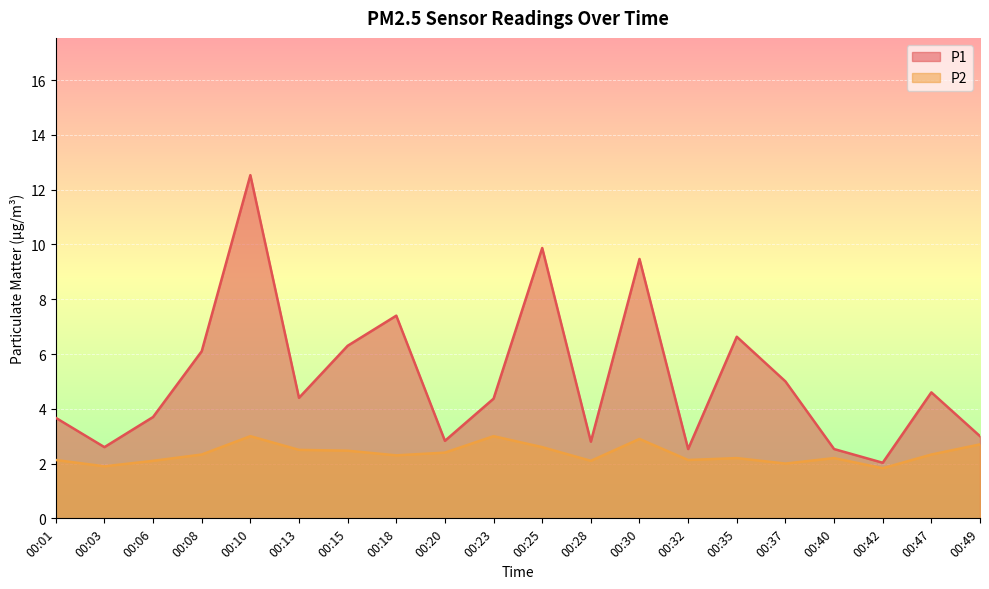

At how many categories does at least one series exceed 7?

4